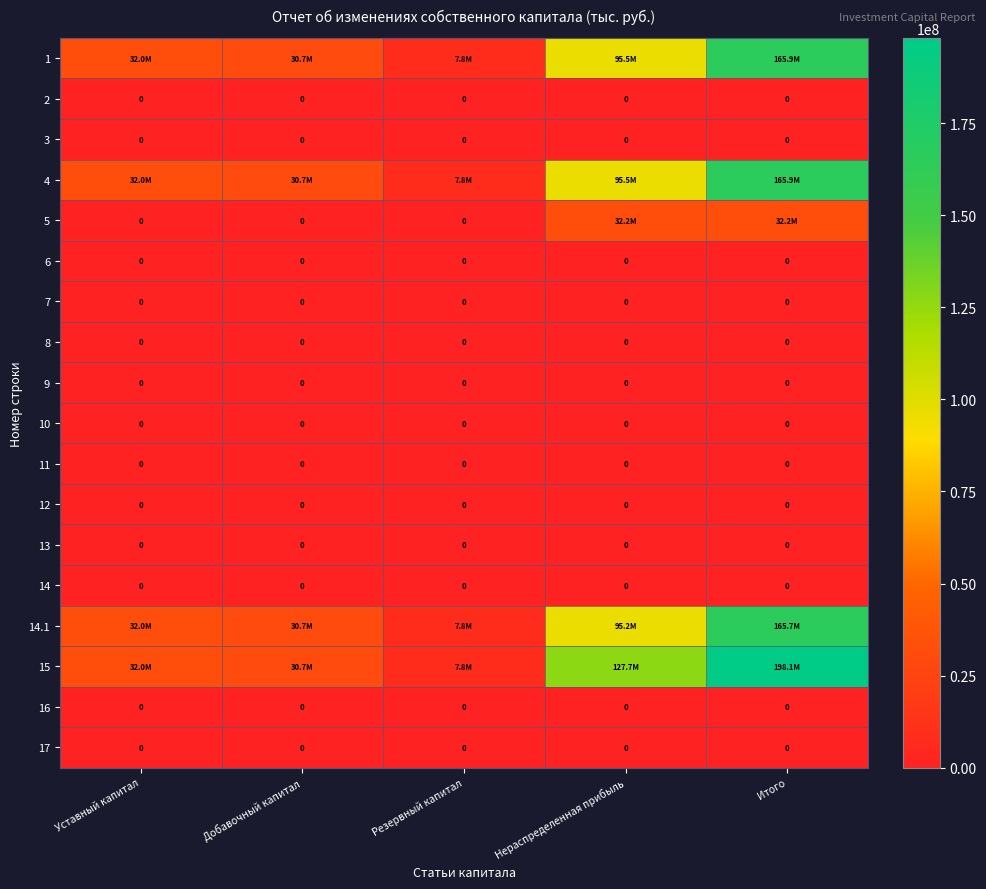

Which series has the widest spread of values?

15